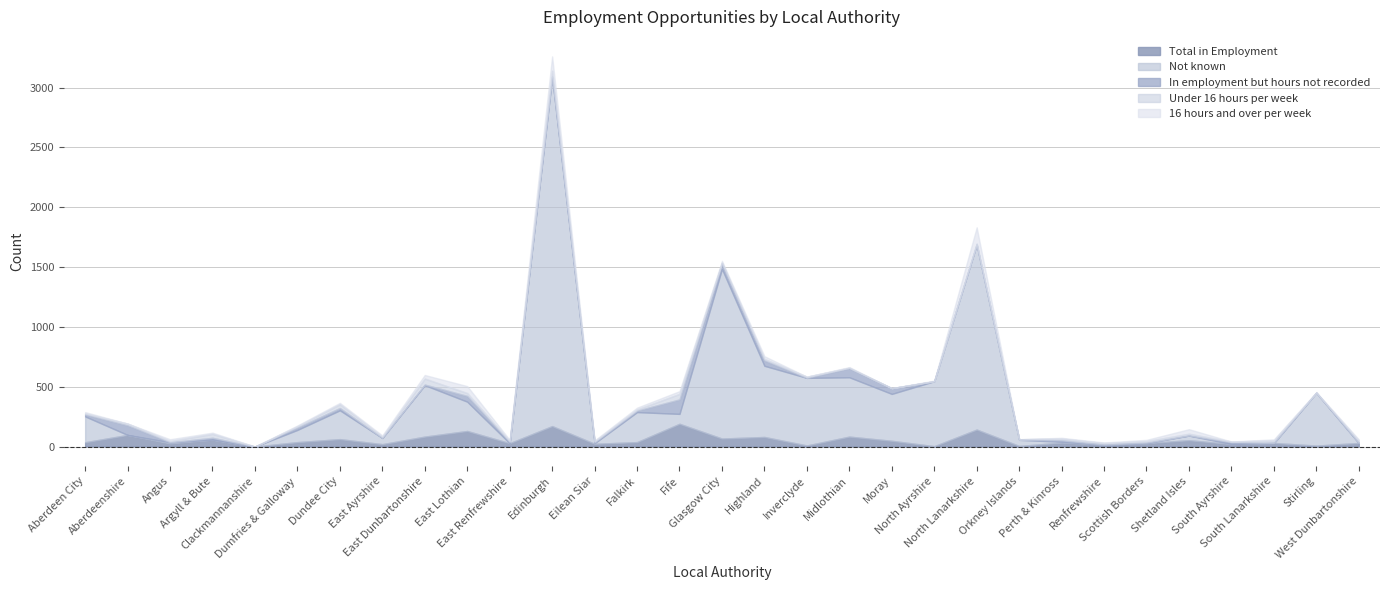

Which series changed the most between Clackmannanshire and Shetland Isles?

Total in Employment